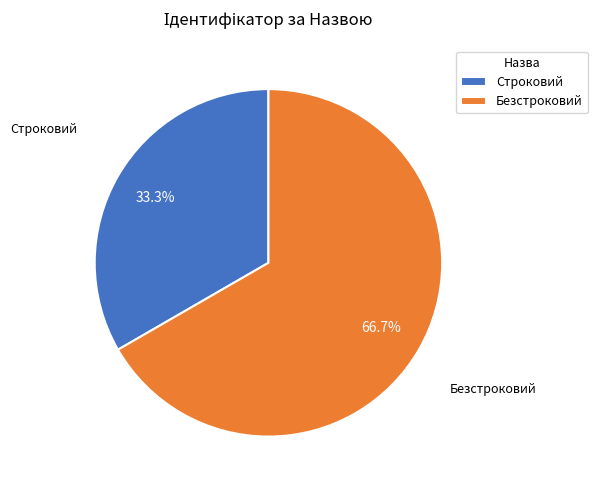

To the nearest percent, what is the average slice percentage?

50%